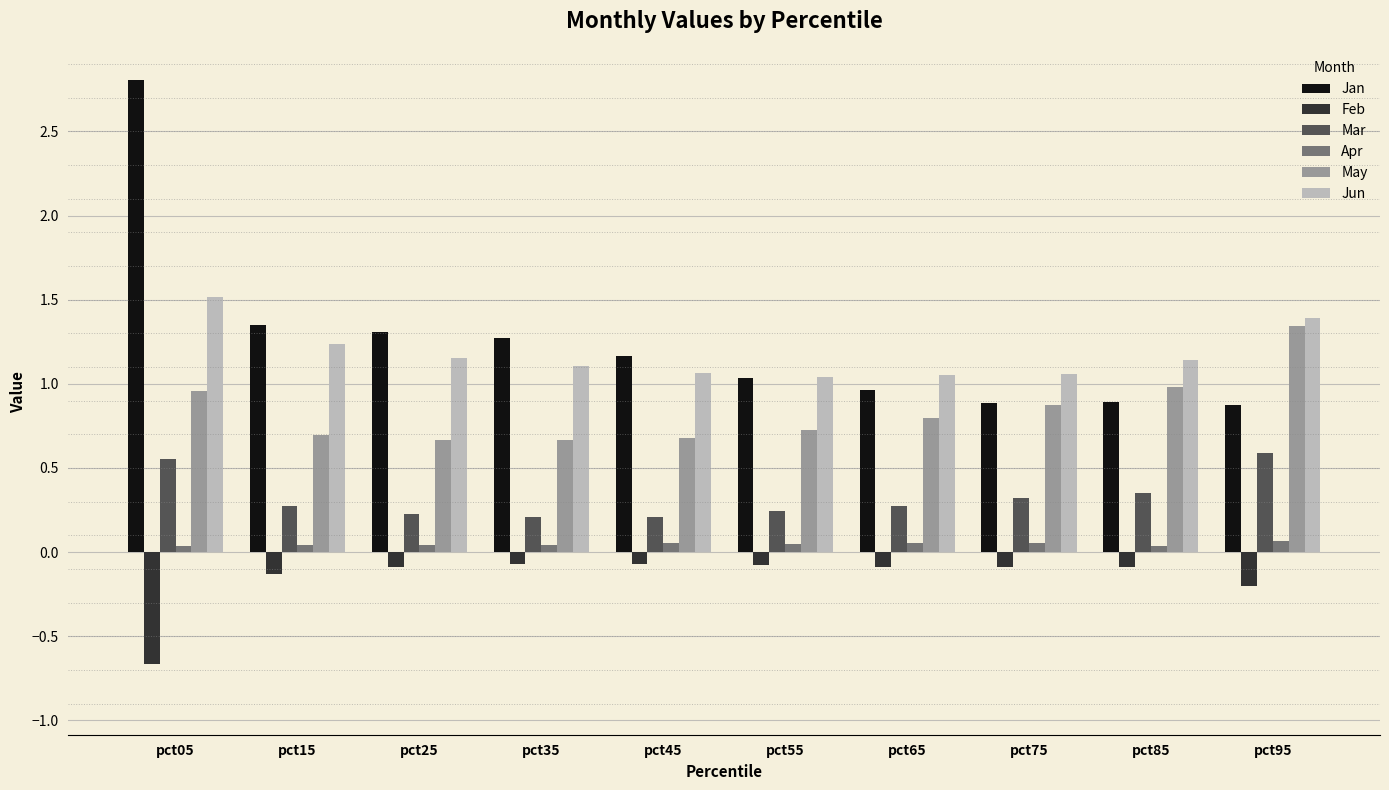

Does the chart contain stacked bars?

No